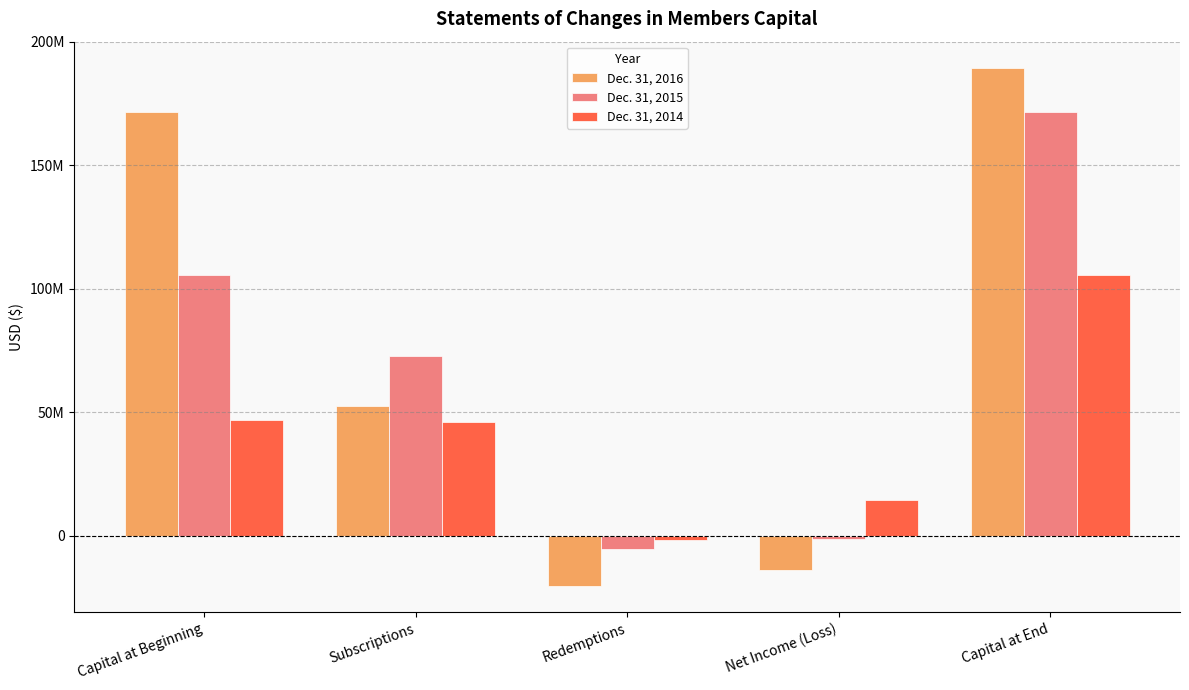

Is the value of Dec. 31, 2015 at Capital at End greater than the value of Dec. 31, 2014 at Capital at End?

Yes